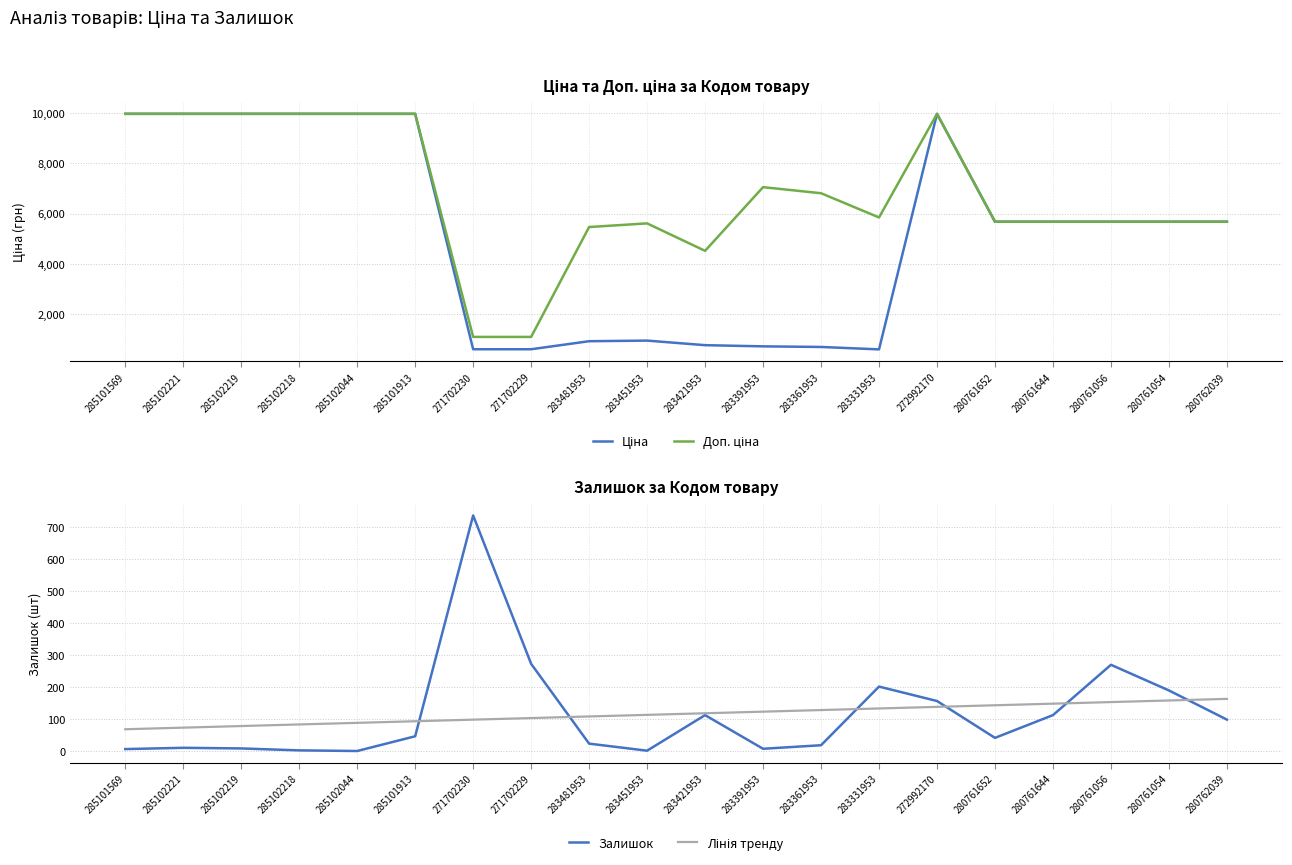

Which category has the highest value across all series?

285101569